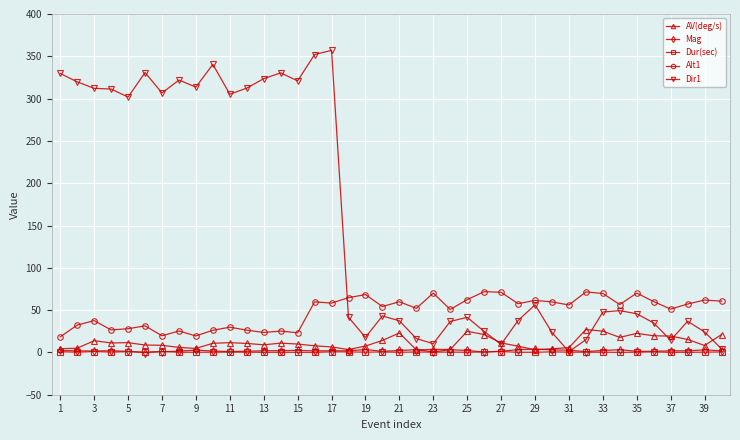

True or false: Alt1 has more than 2 interior local peaks.

True